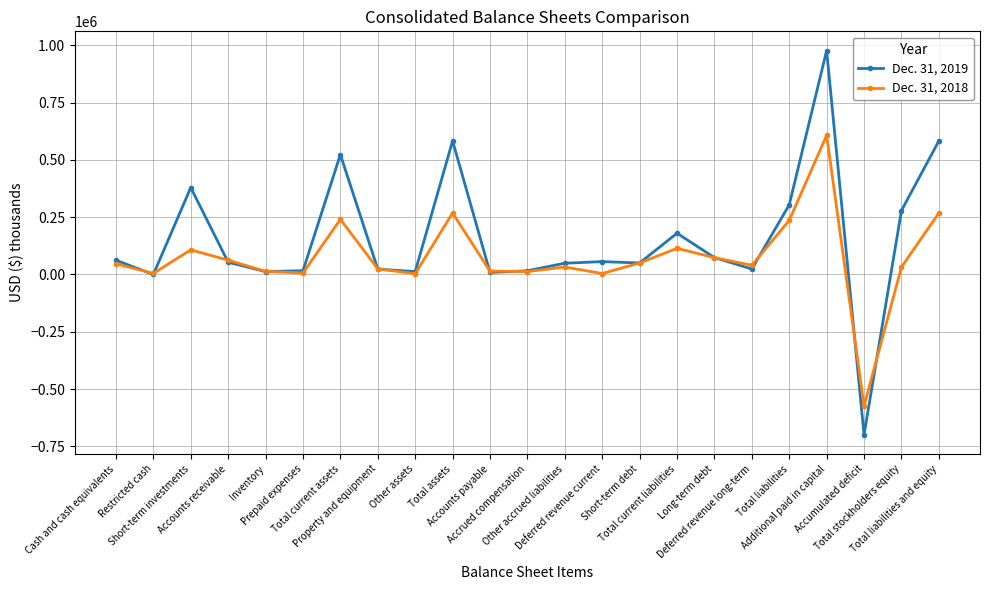

What is the average value of the Dec. 31, 2019 series?

155002